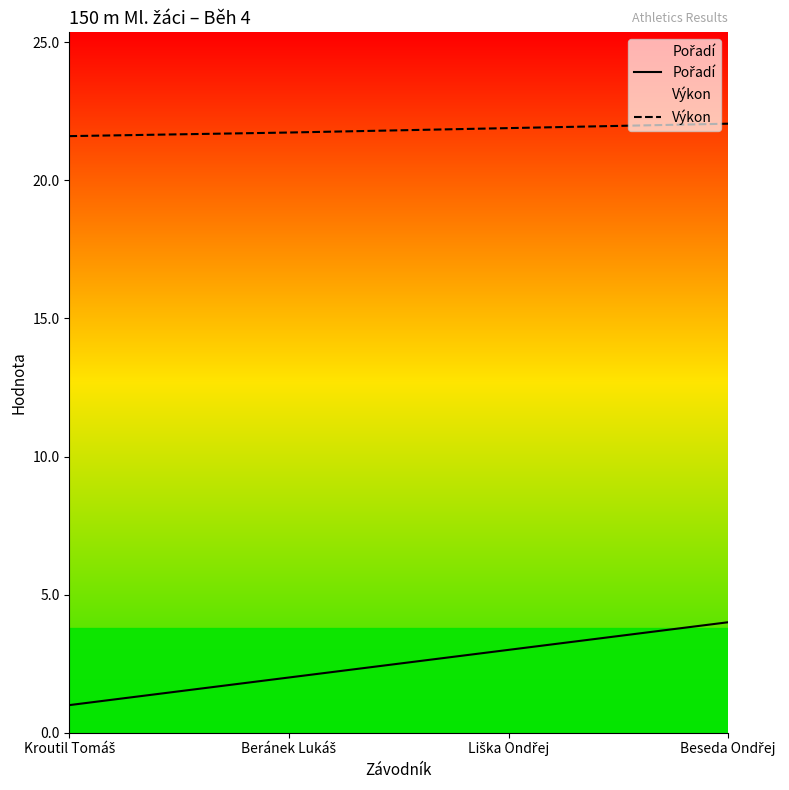

List the series in order of their overall mean, lowest first.

Pořadí, Výkon